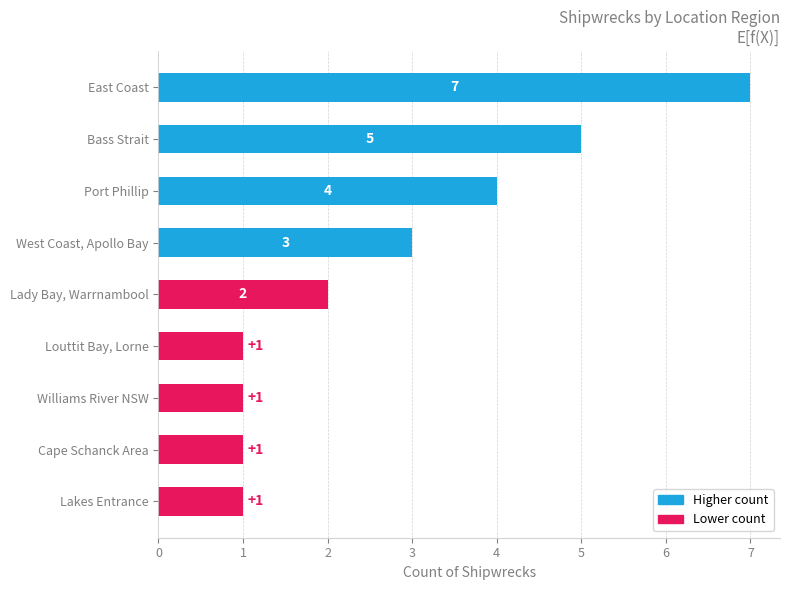

What is the difference between the maximum and minimum values?

6